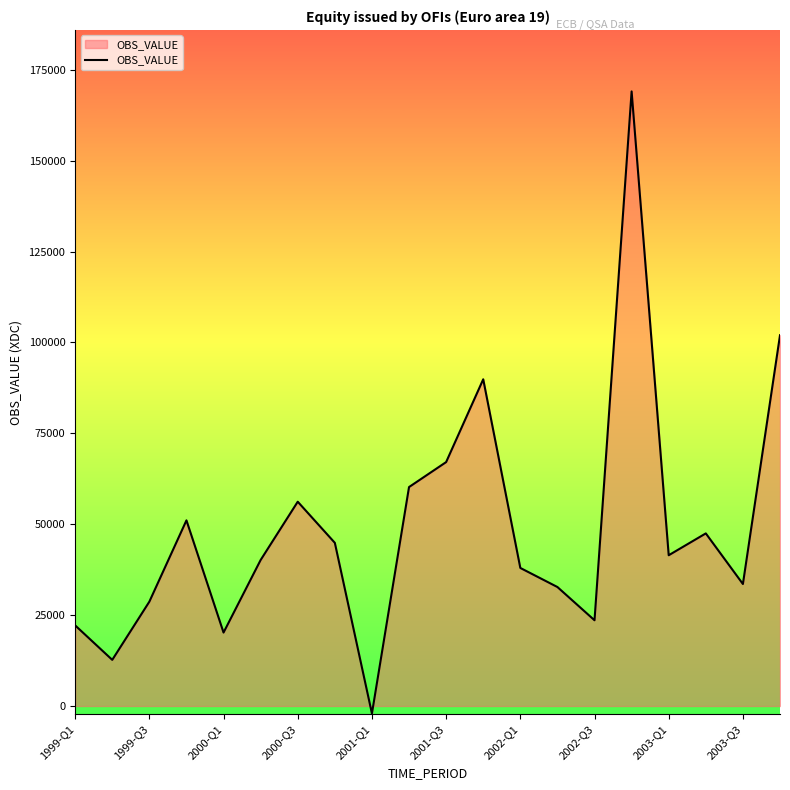

What is the difference between the maximum and minimum values?

171117.6